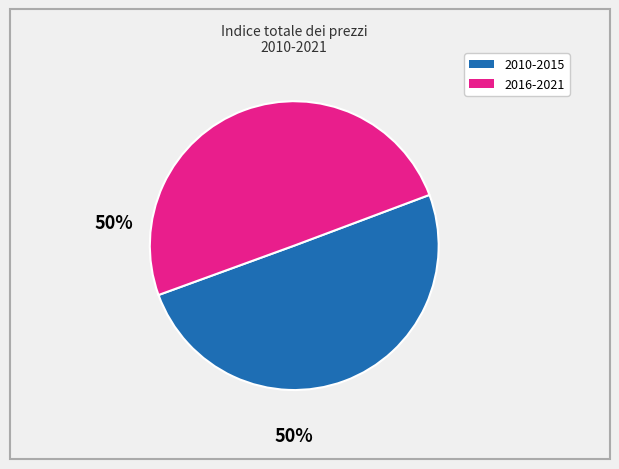

True or false: 2010-2015 accounts for 50% of the total.

True